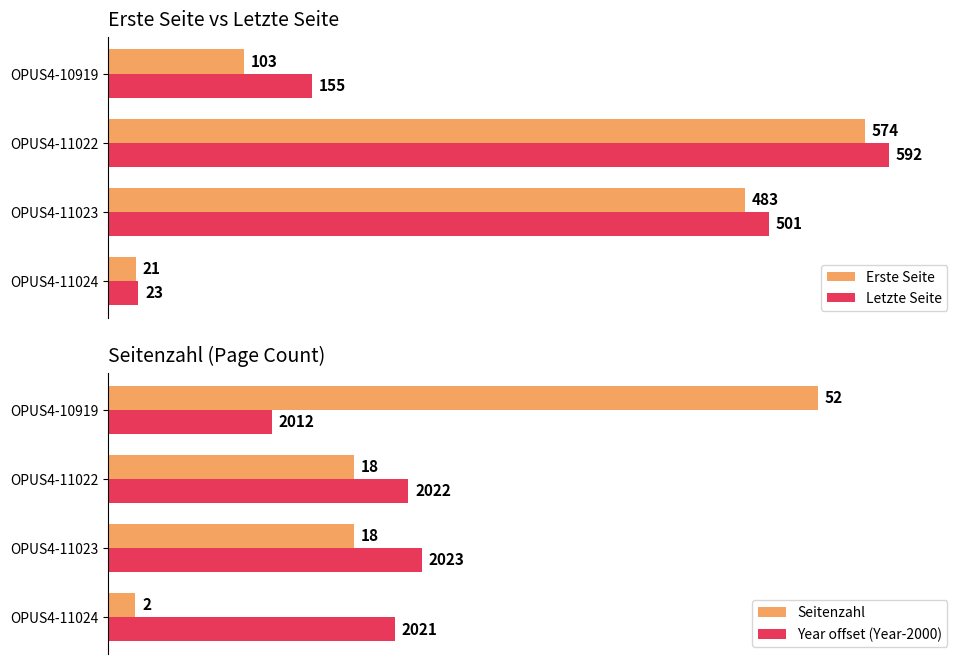

What is the sum of all Letzte Seite values?

1271